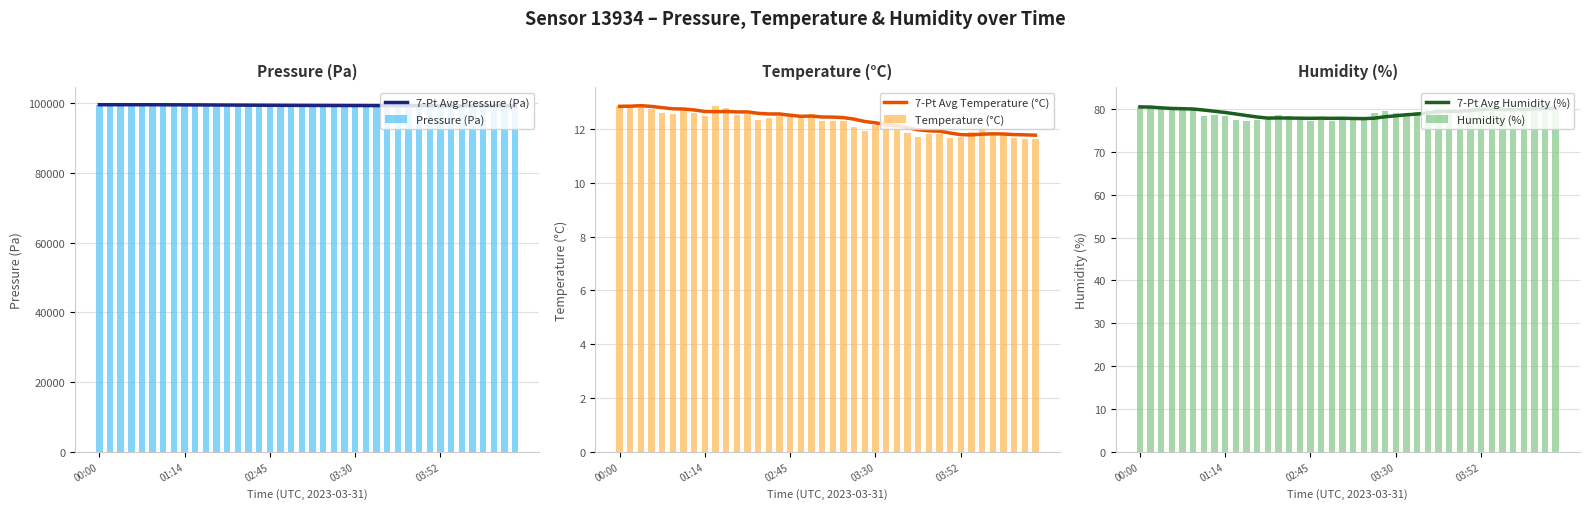

Count the number of categories in the chart.

40